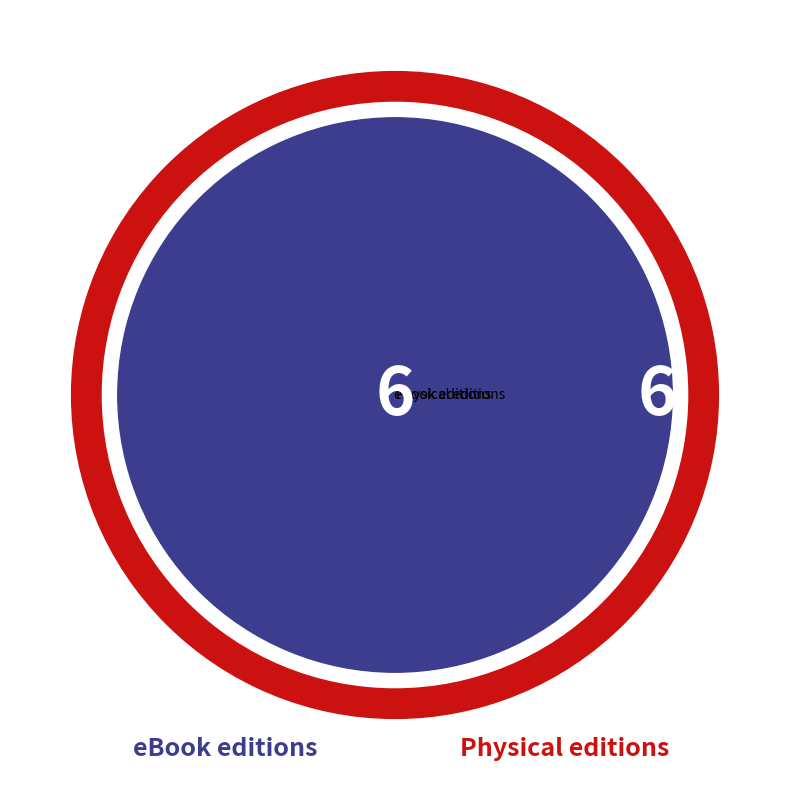

Is there any slice that represents more than half of the pie?

Yes